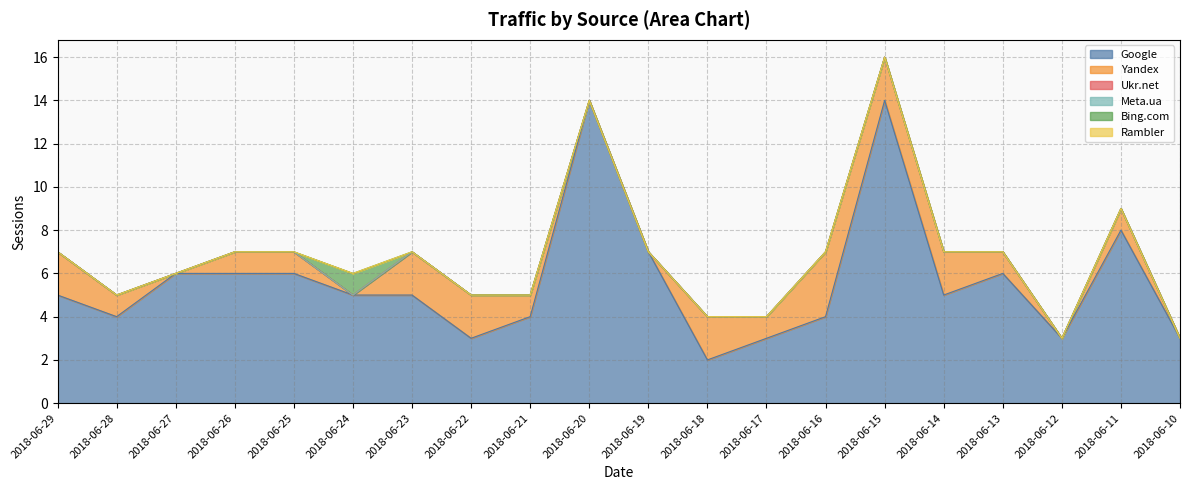

True or false: Ukr.net and Rambler cross at least once.

False